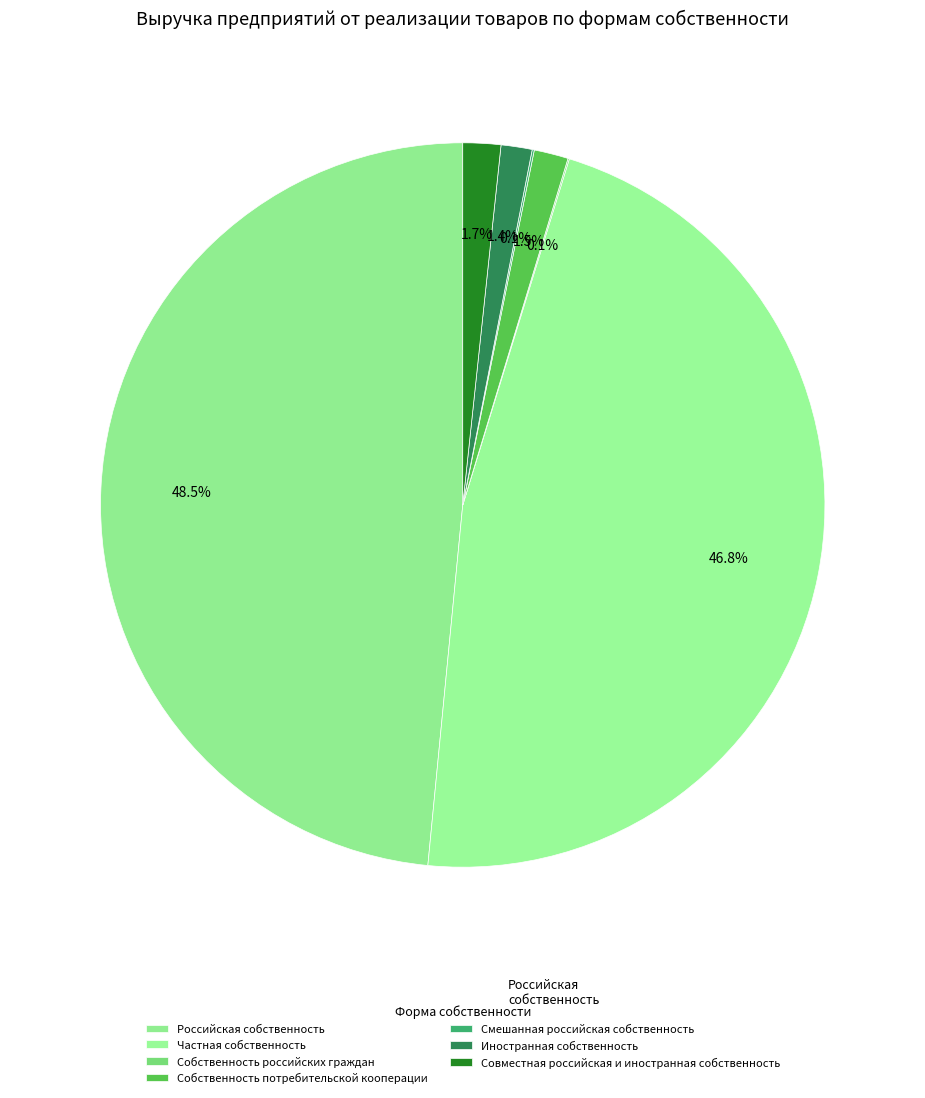

To the nearest percent, what is the average slice percentage?

14%